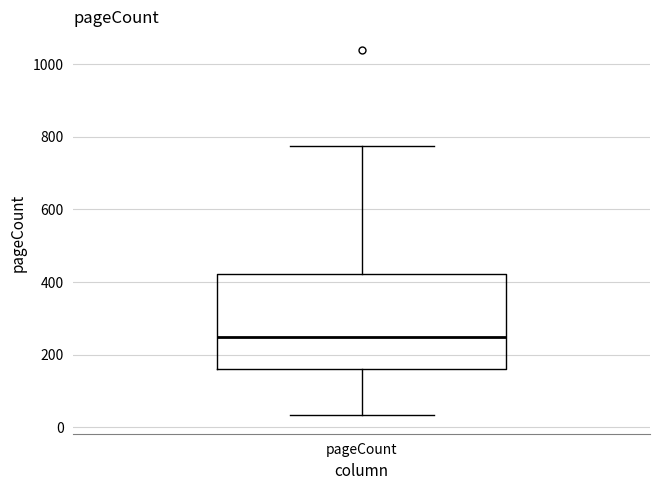

Read this box plot against the y-axis: the position of the median line, the range covered by the box, and the ends of both whiskers. The values are not printed on the chart, so give them approximately, as read against the axis.

median 240, box 160 to 420, whiskers 40 to 780